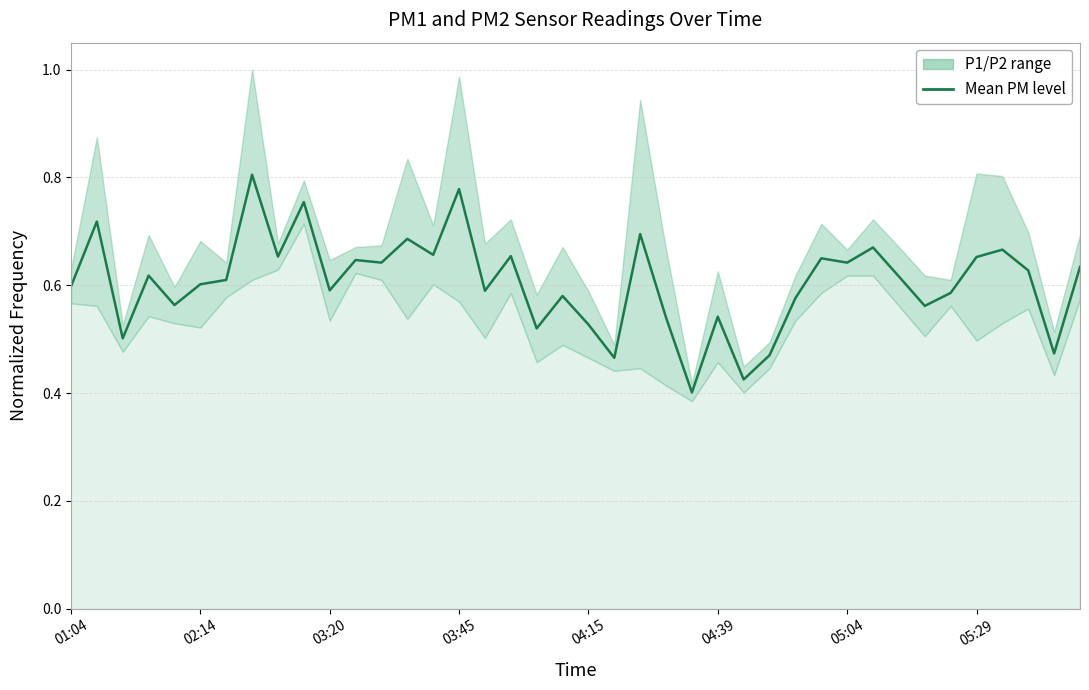

True or false: the data shows 0.6 at 11.

True